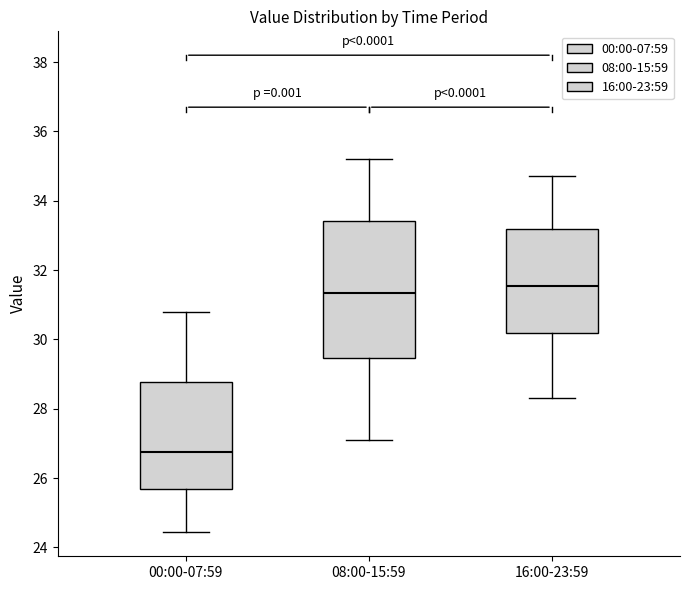

Which box is the tallest, from its lower edge to its upper edge?

08:00-15:59